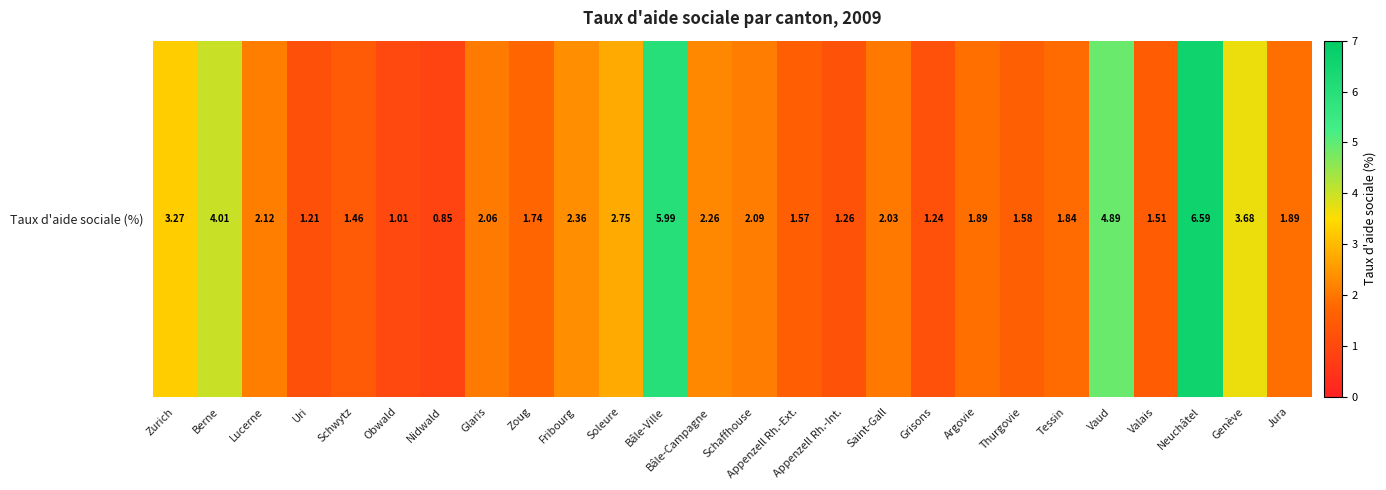

List the labels in order of value, largest first.

Neuchâtel, Bâle-Ville, Vaud, Berne, Genève, Zurich, Soleure, Fribourg, Bâle-Campagne, Lucerne, Schaffhouse, Glaris, Saint-Gall, Jura, Argovie, Tessin, Zoug, Thurgovie, Appenzell Rh.-Ext., Valais, Schwytz, Appenzell Rh.-Int., Grisons, Uri, Obwald, Nidwald